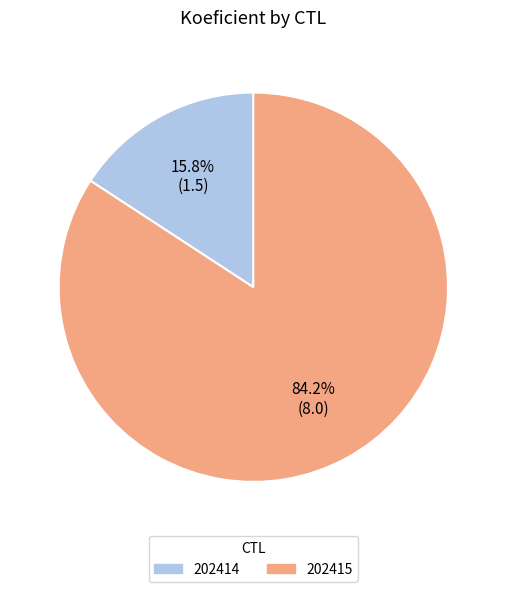

How many slices are in this pie chart?

2